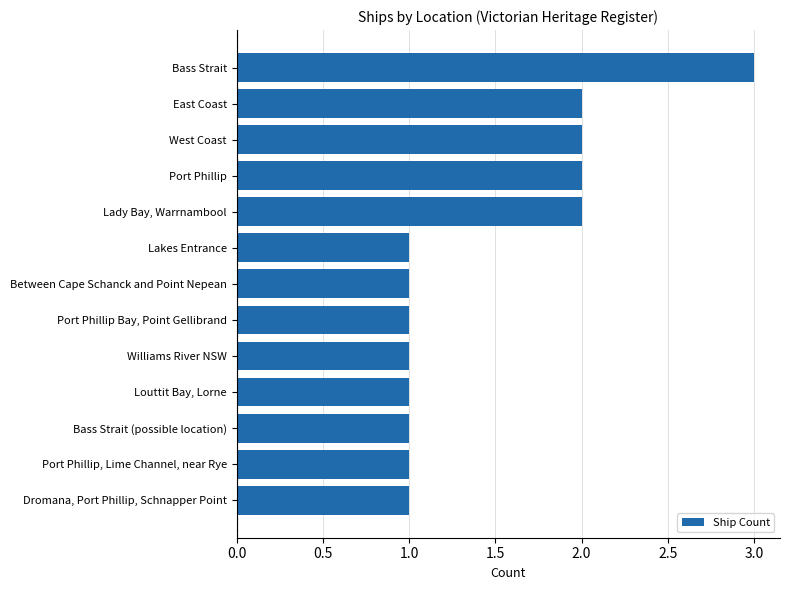

Count the values in the range 1 to 2.

12